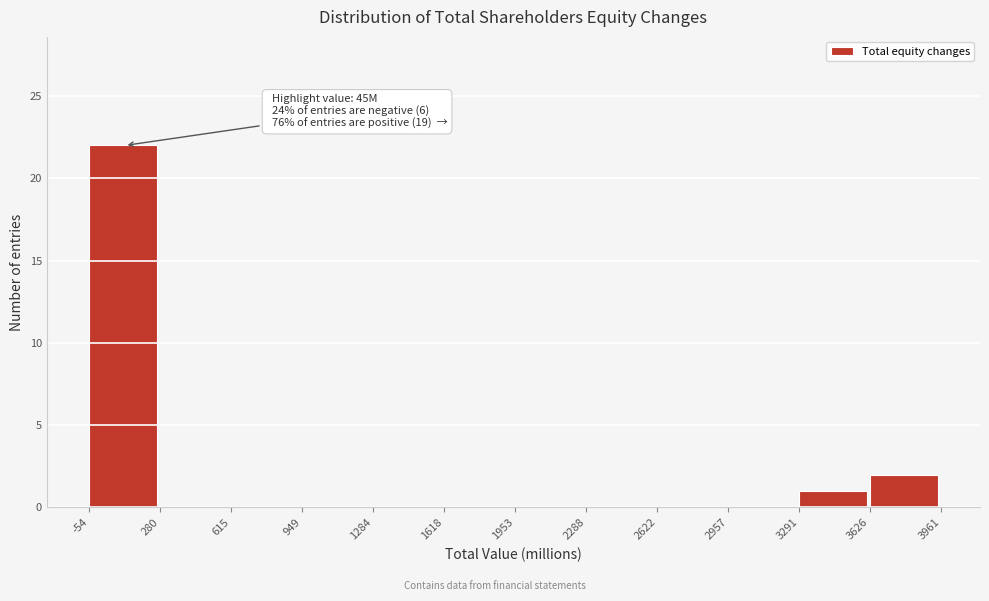

Over which range of the x-axis is the bar tallest?

-54 to 280